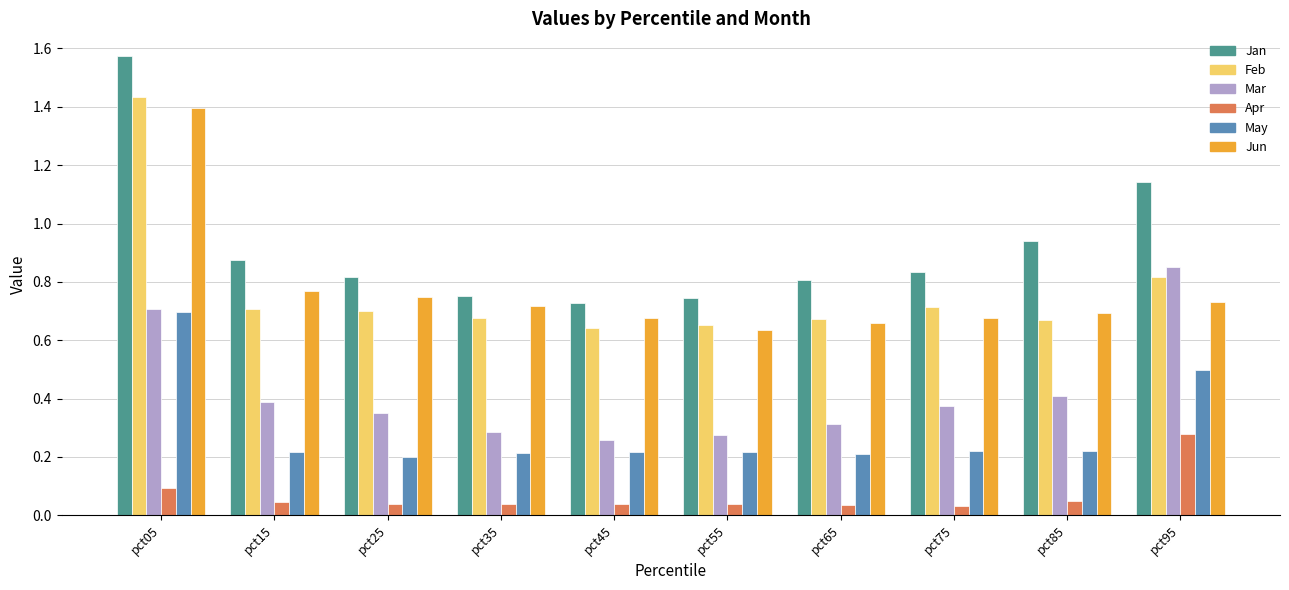

How many series are shown in this chart?

6